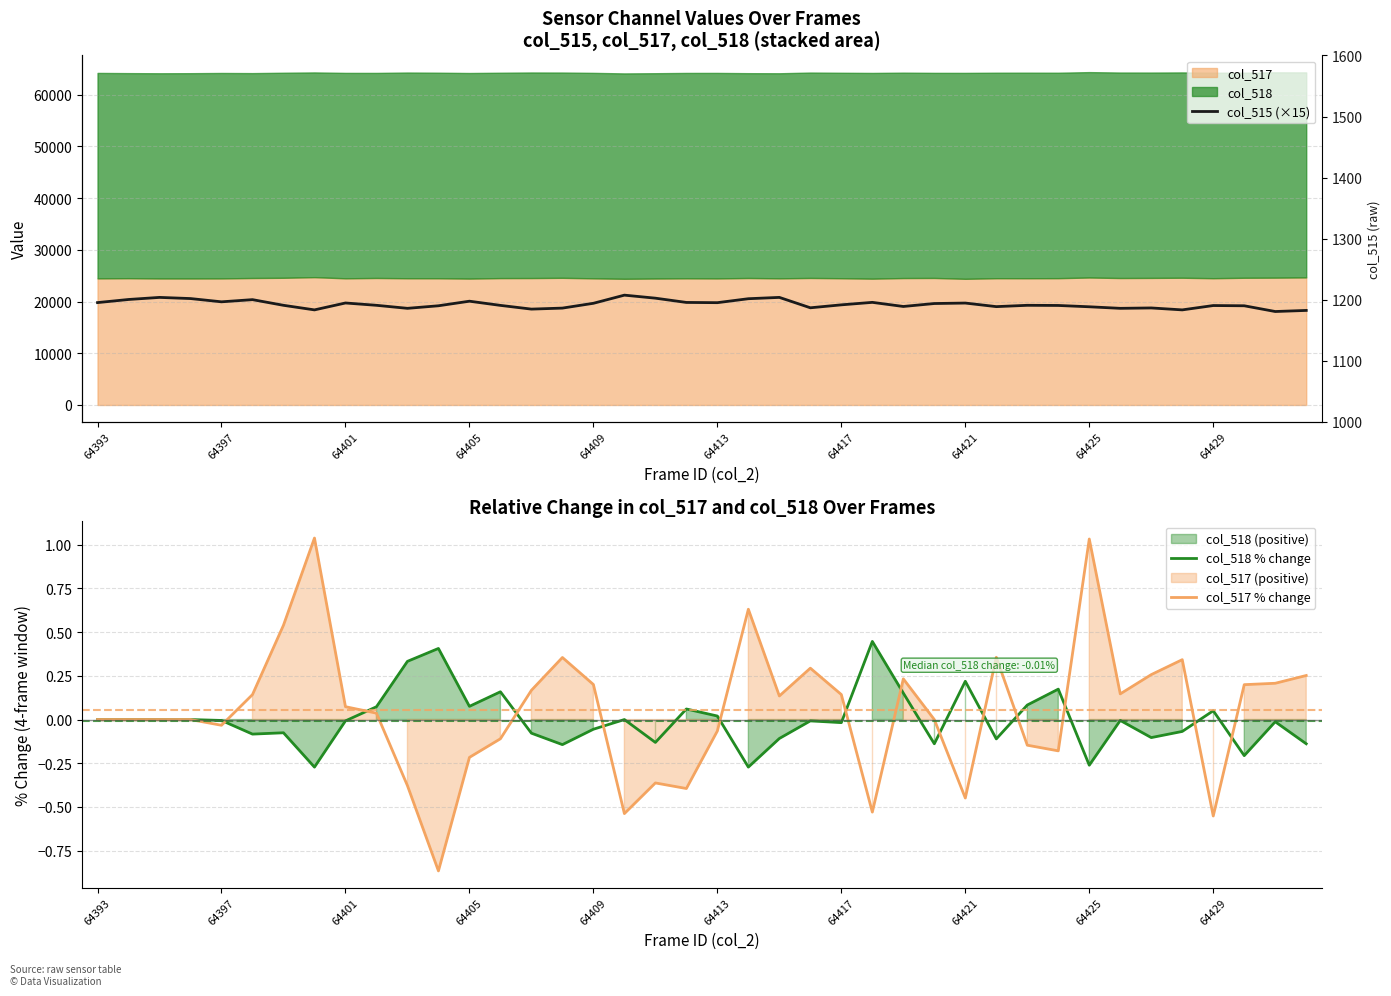

True or false: col_518 % change has a value of 0.0 at 64393.

True